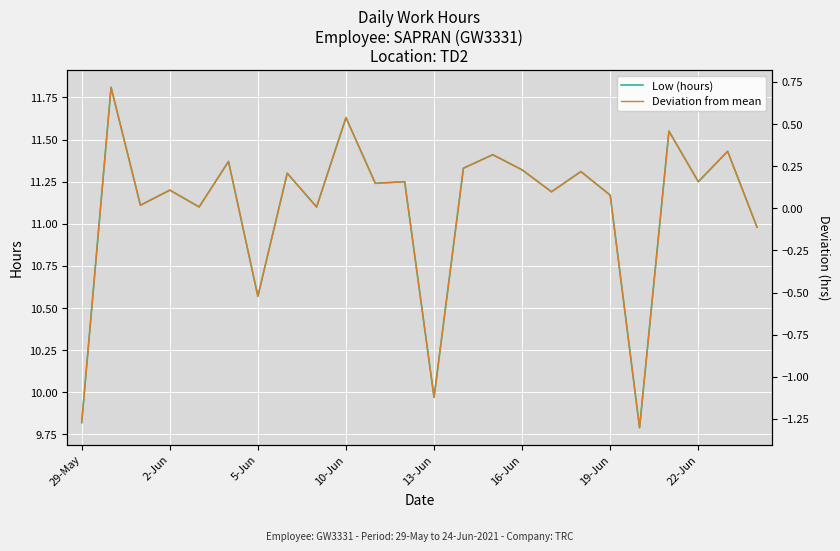

True or false: Deviation from mean and Low (hours) cross at least once.

False